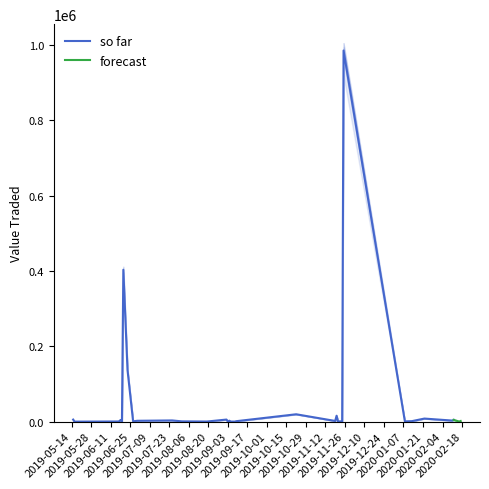

True or false: high and low intersect in this chart.

False